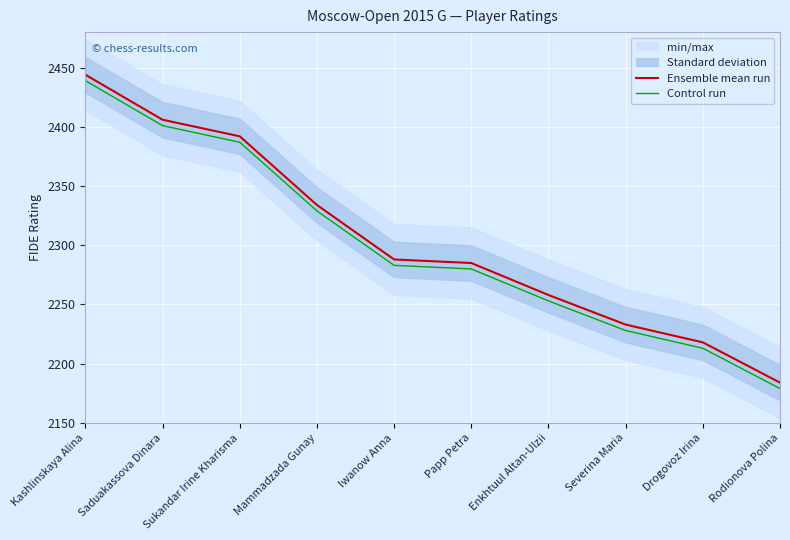

Reading right to left, extract all data points from this chart.

Ensemble mean run: Rodionova Polina=2184	Drogovoz Irina=2218	Severina Maria=2233	Enkhtuul Altan-Ulzii=2258	Papp Petra=2285	Iwanow Anna=2288	Mammadzada Gunay=2334	Sukandar Irine Kharisma=2392	Saduakassova Dinara=2406	Kashlinskaya Alina=2444
Control run: Rodionova Polina=2179	Drogovoz Irina=2213	Severina Maria=2228	Enkhtuul Altan-Ulzii=2253	Papp Petra=2280	Iwanow Anna=2283	Mammadzada Gunay=2329	Sukandar Irine Kharisma=2387	Saduakassova Dinara=2401	Kashlinskaya Alina=2439